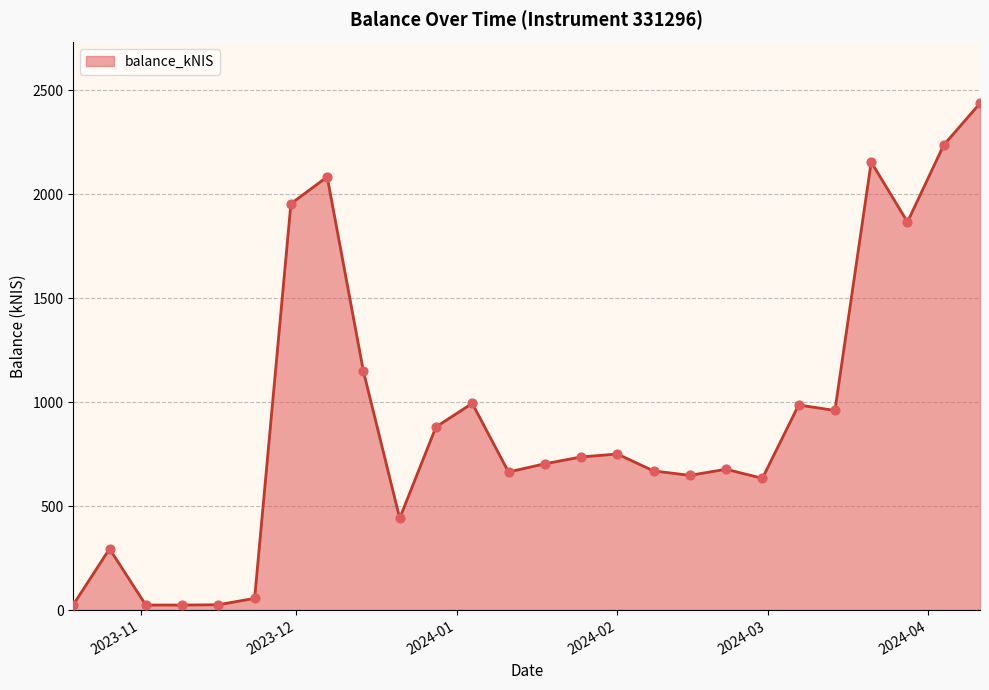

What is the difference between the maximum and minimum values?

2413.2